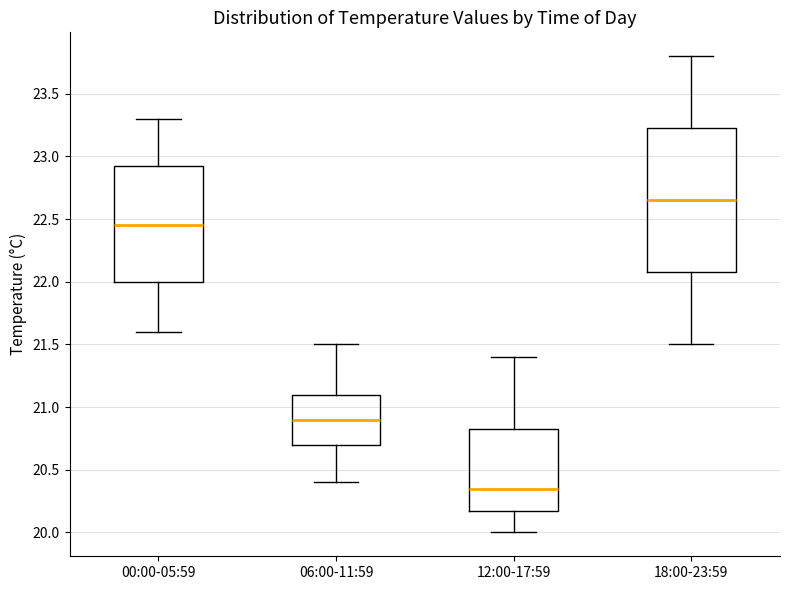

Which box is the tallest, from its lower edge to its upper edge?

18:00-23:59